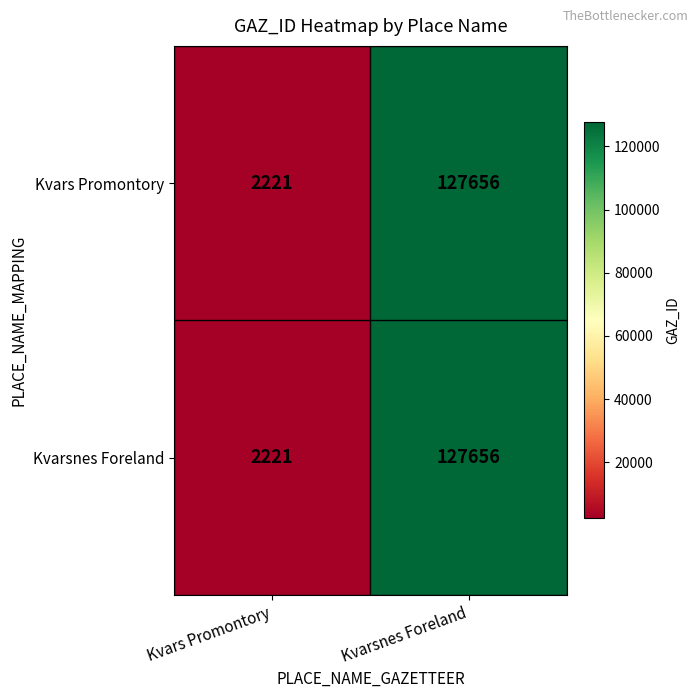

List the labels in order of Kvarsnes Foreland value, largest first.

Kvarsnes Foreland, Kvars Promontory